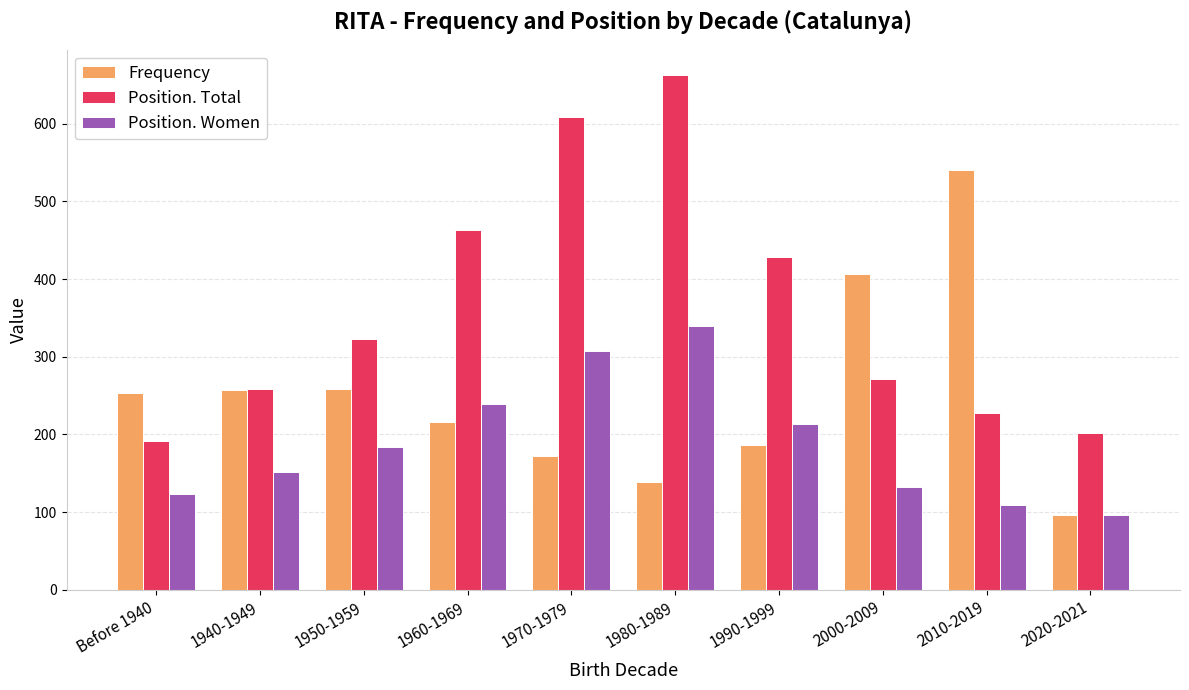

List the series in order of their overall mean, lowest first.

Position. Women, Frequency, Position. Total